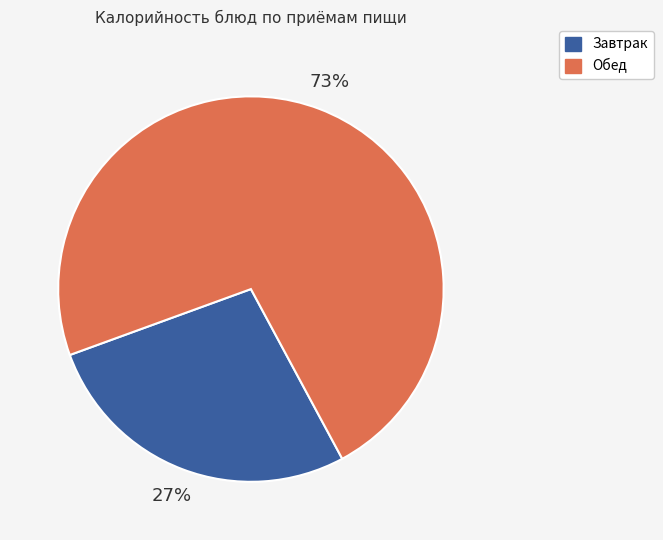

To the nearest percent, what is the average slice percentage?

50%